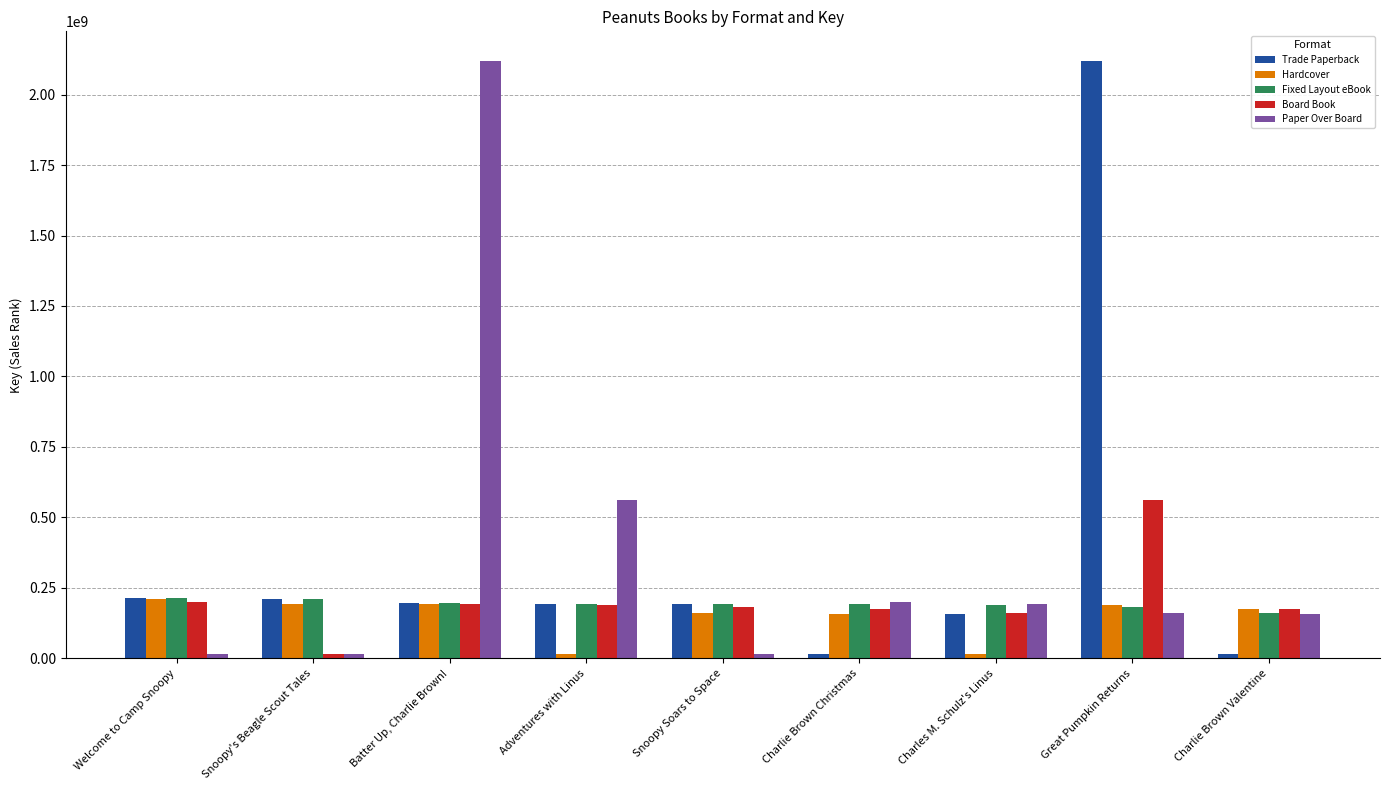

The value of Trade Paperback at Snoopy's Beagle Scout Tales is 66491192. True or false?

False